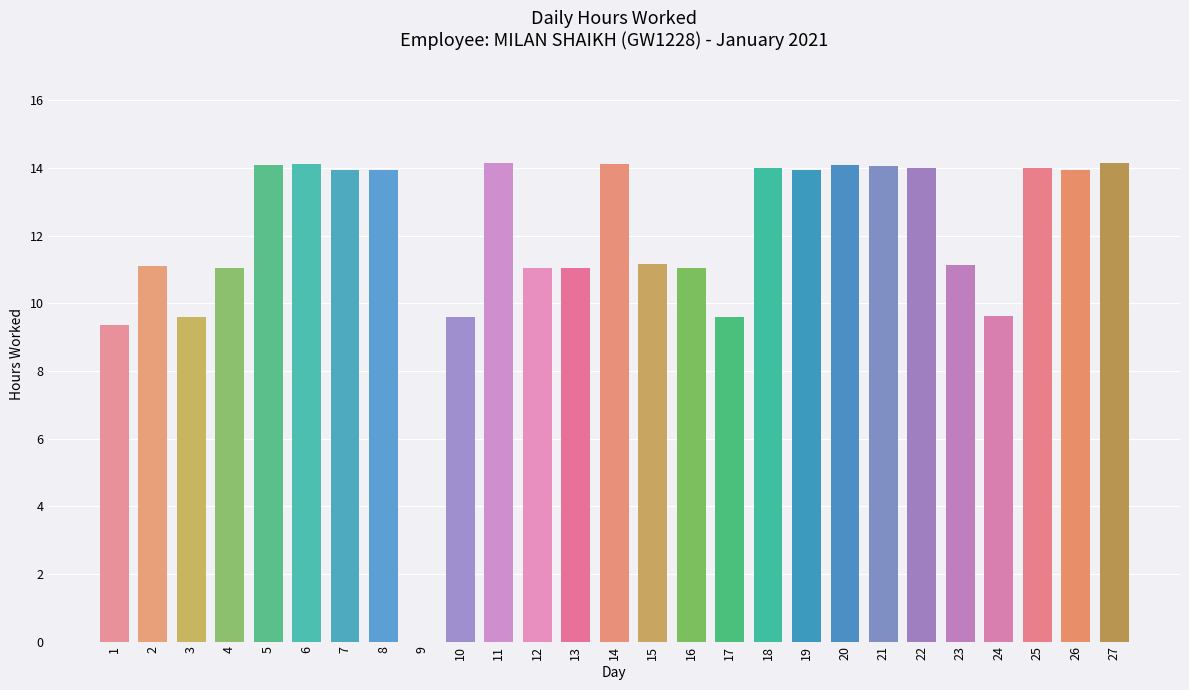

At which label is the value closest to 7?

1